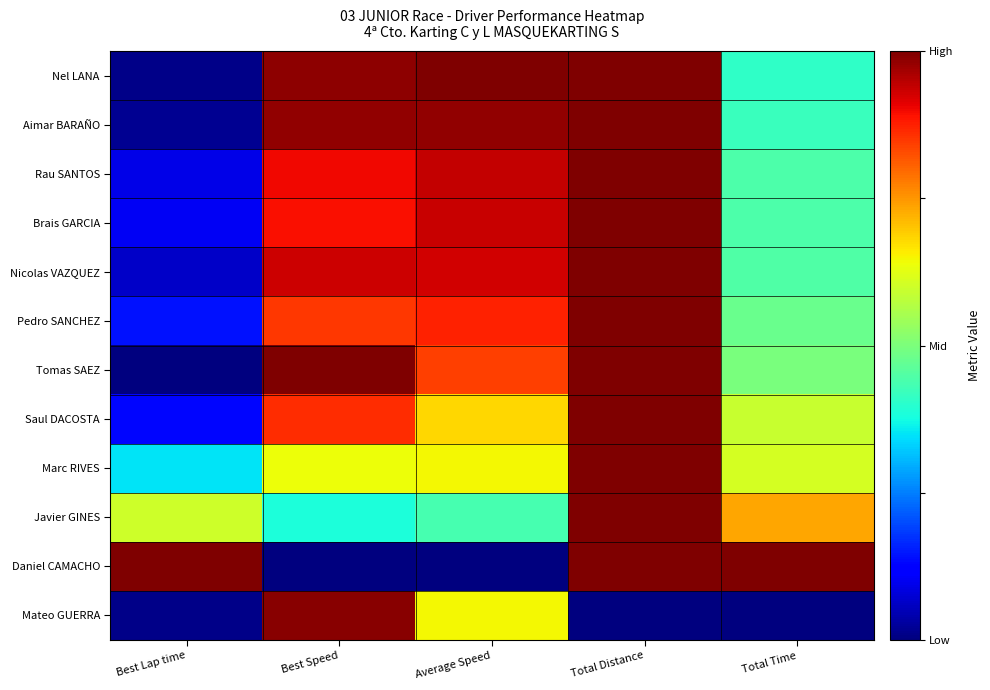

Rank the series by their maximum value, from lowest to highest.

Mateo GUERRA, Nel LANA, Aimar BARAÑO, Rau SANTOS, Brais GARCIA, Nicolas VAZQUEZ, Pedro SANCHEZ, Tomas SAEZ, Saul DACOSTA, Marc RIVES, Javier GINES, Daniel CAMACHO